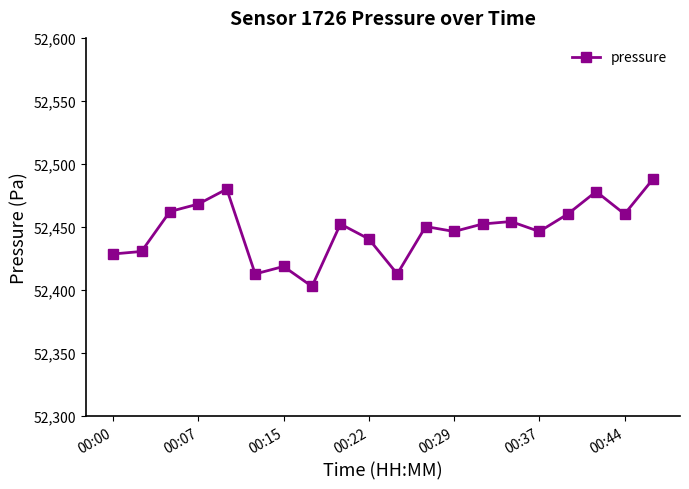

What is the smallest value displayed?

52402.8